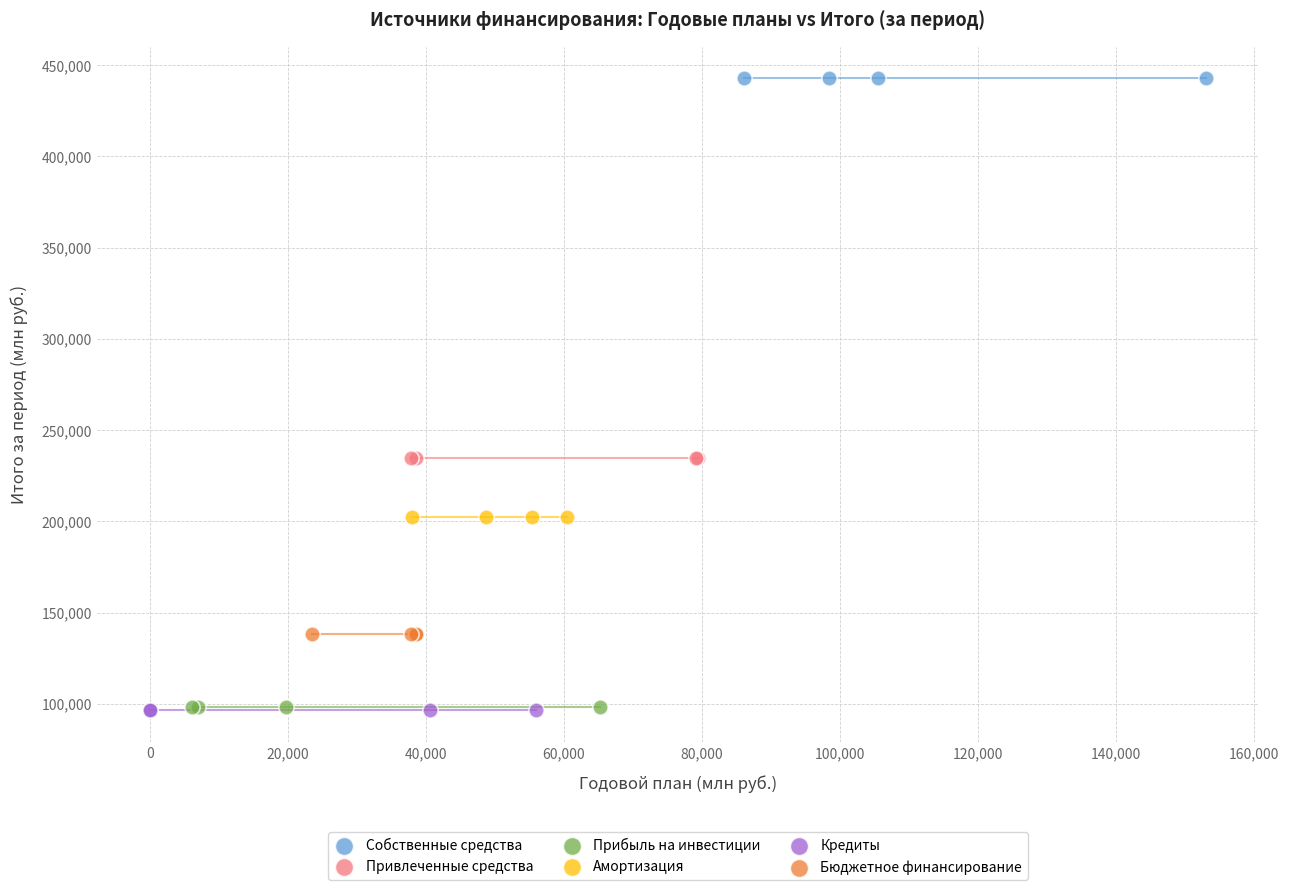

Which series reaches the maximum Y coordinate?

Собственные средства